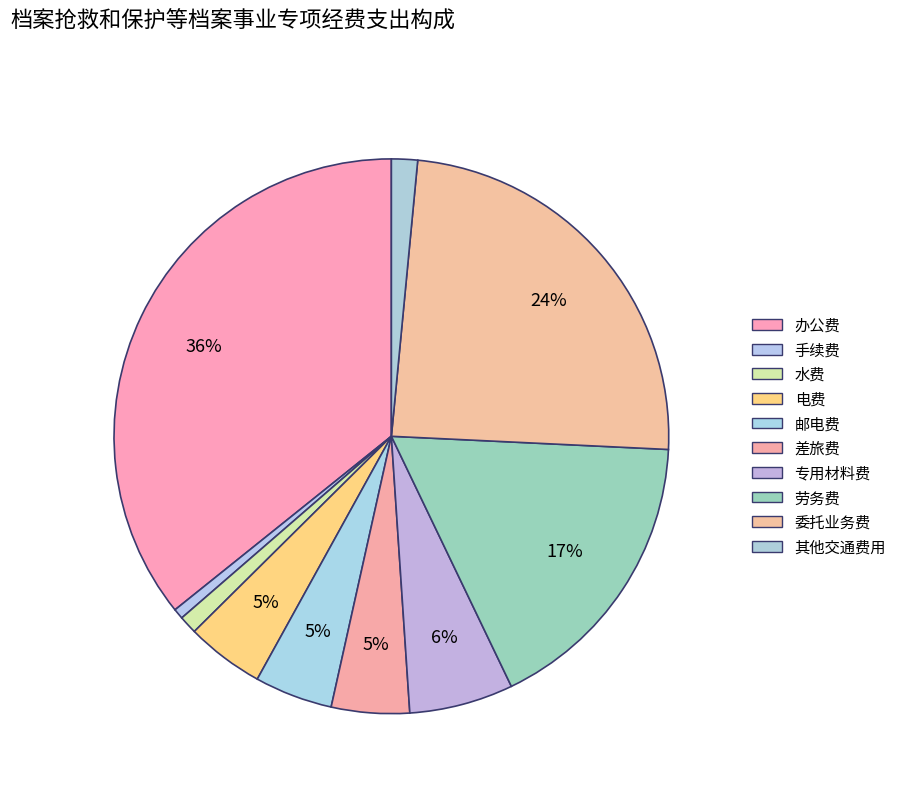

Approximately how many times larger is the value at 其他交通费用 compared to 专用材料费?

0.2